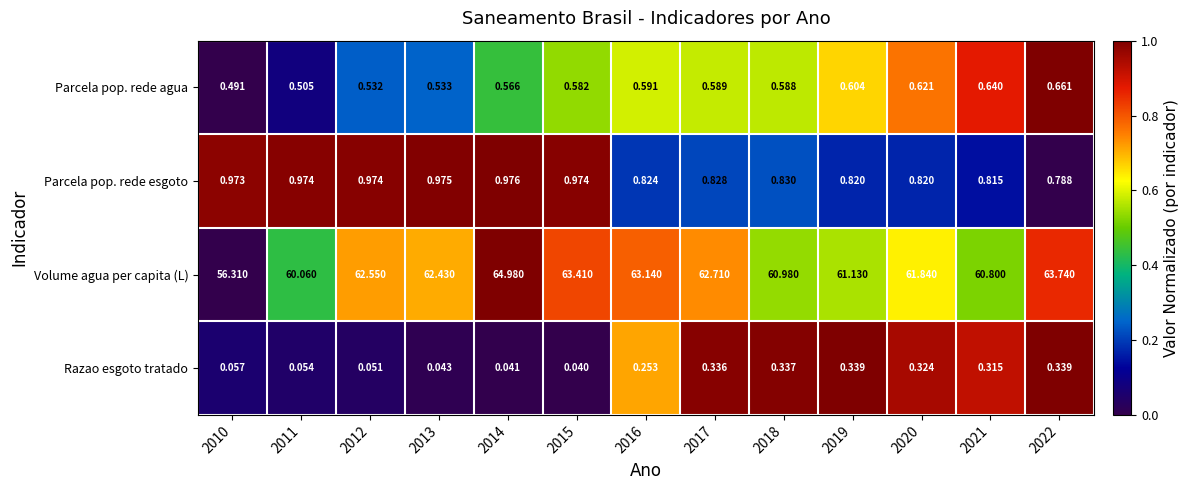

At 2017, list the series in order from largest to smallest.

Volume agua per capita (L), Parcela pop. rede esgoto, Parcela pop. rede agua, Razao esgoto tratado